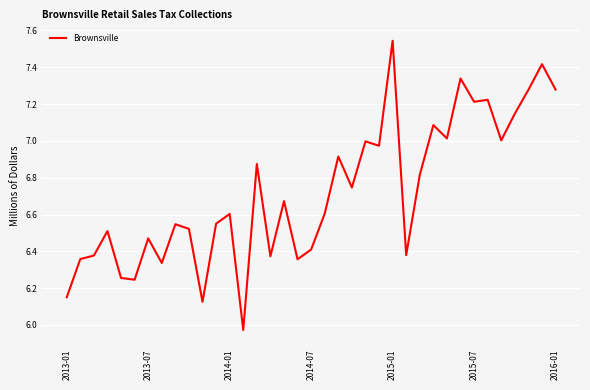

Count the number of categories in the chart.

37